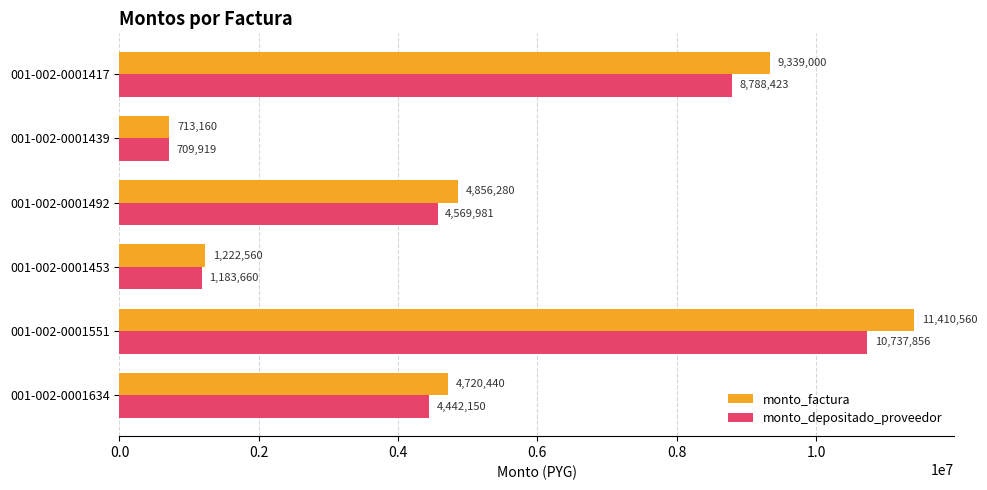

What is the spread (max minus min) of values at 001-002-0001634?

278290